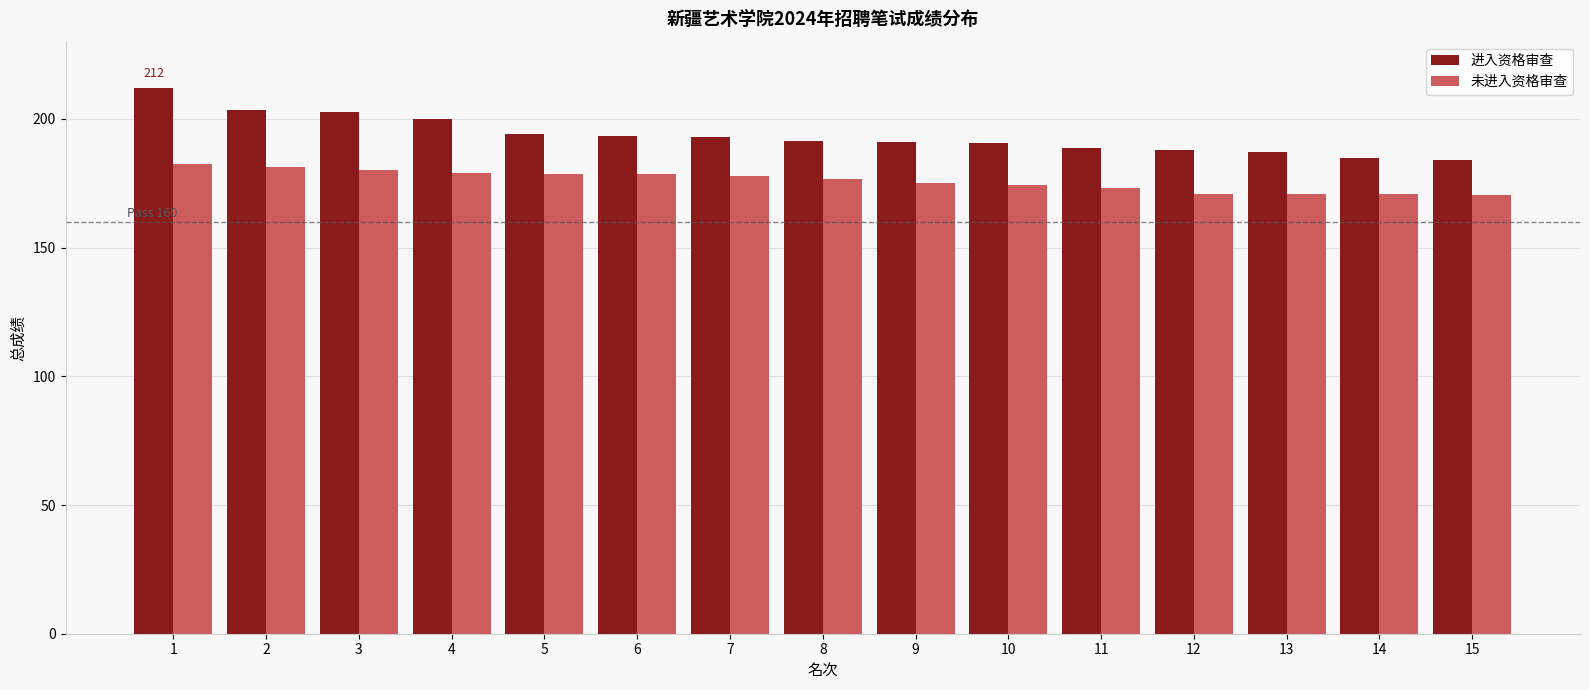

At which category is the sum across all series the highest?

1